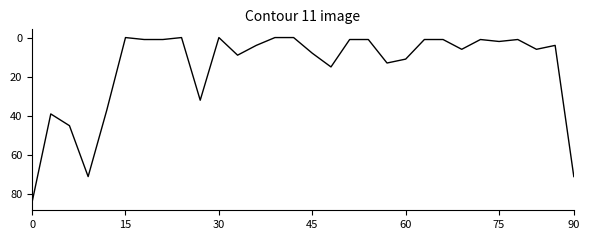

What is the maximum value shown in the chart?

84